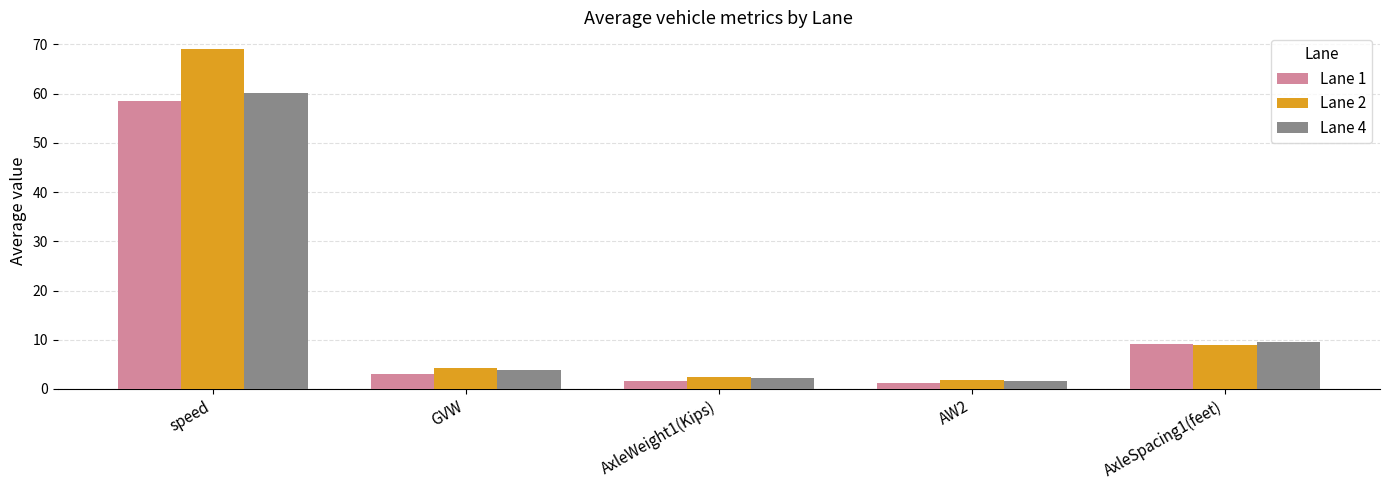

How many bars are there in each group?

3